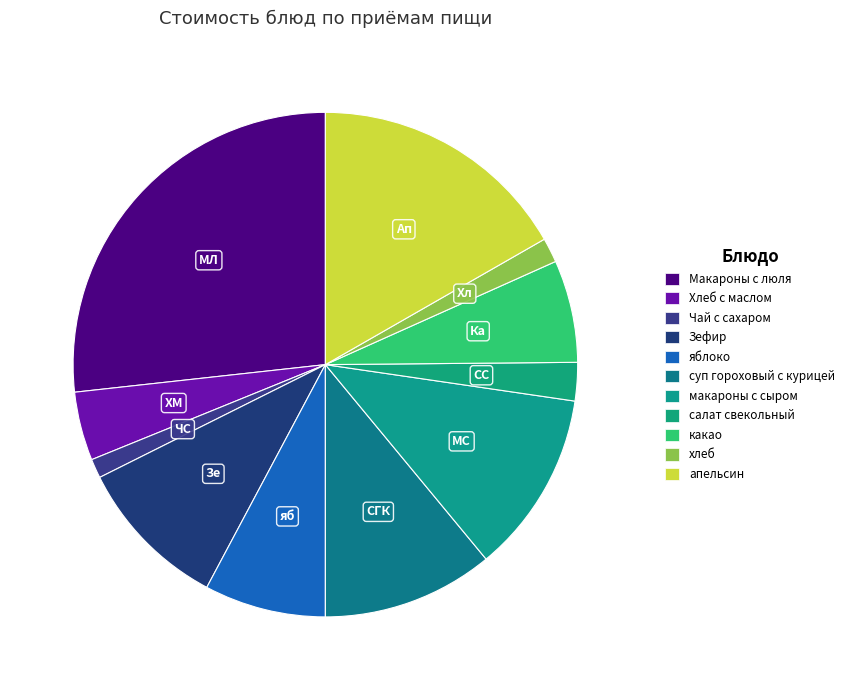

How many segments does this pie chart have?

11